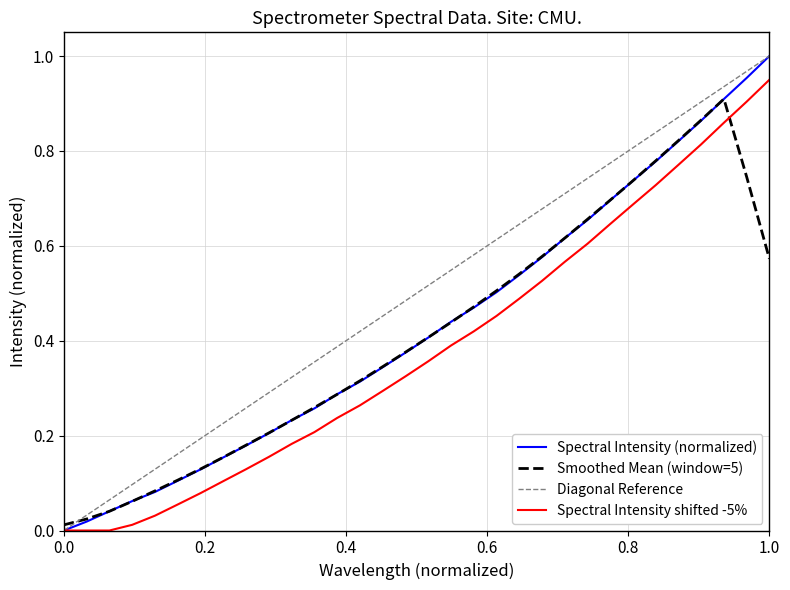

True or false: Spectral Intensity shifted -5% and Smoothed Mean (window=5) cross at least once.

True